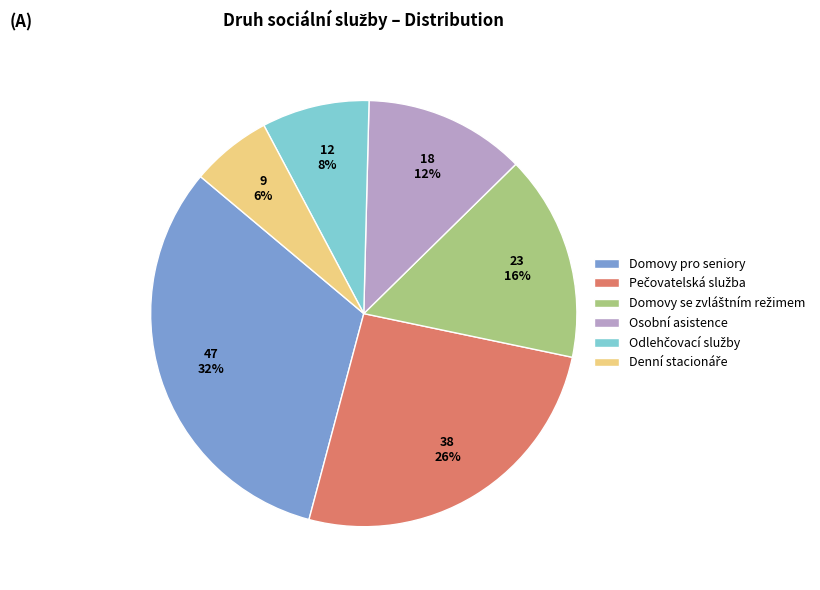

Does Domovy pro seniory account for over 50% of the chart?

No